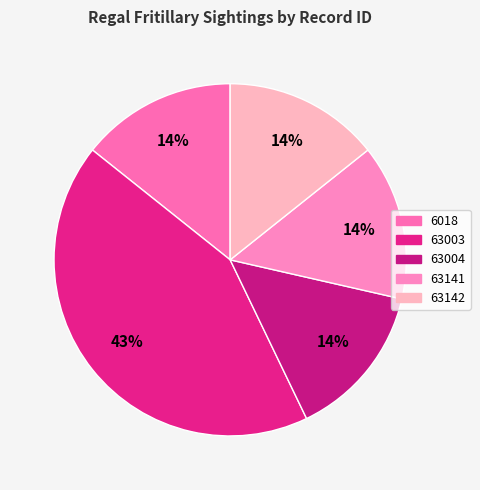

Does 63141 represent more than half of the total?

No